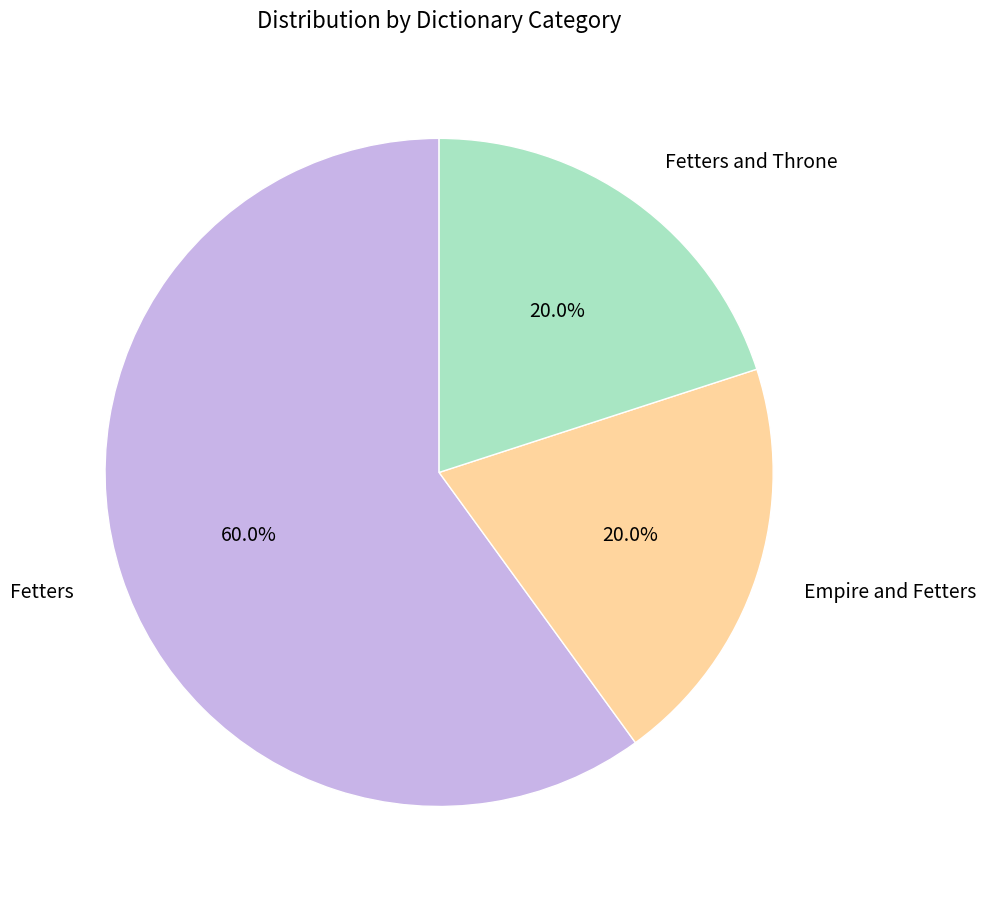

To the nearest percent, what is the difference between the largest and smallest slice percentages?

40%